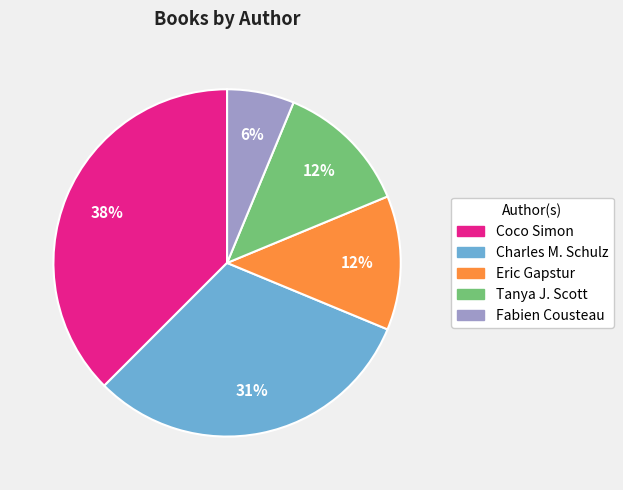

Is it true that Eric Gapstur is 23% of the pie?

False